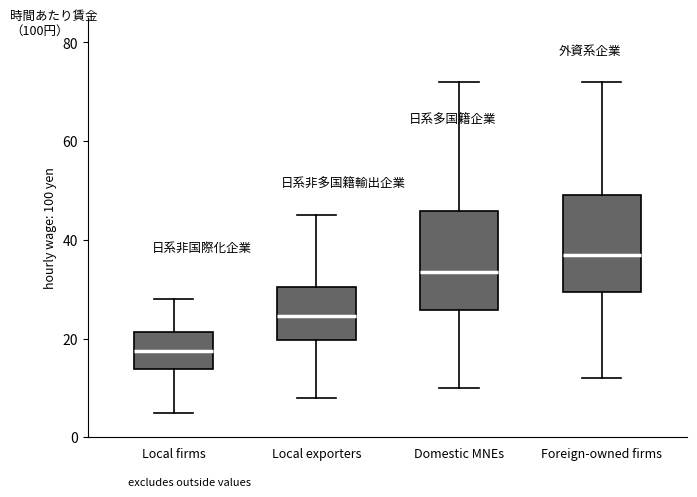

Where does the median line of the box for Local exporters sit on the y-axis? The values are not printed on the chart, so give them approximately, as read against the axis.

24